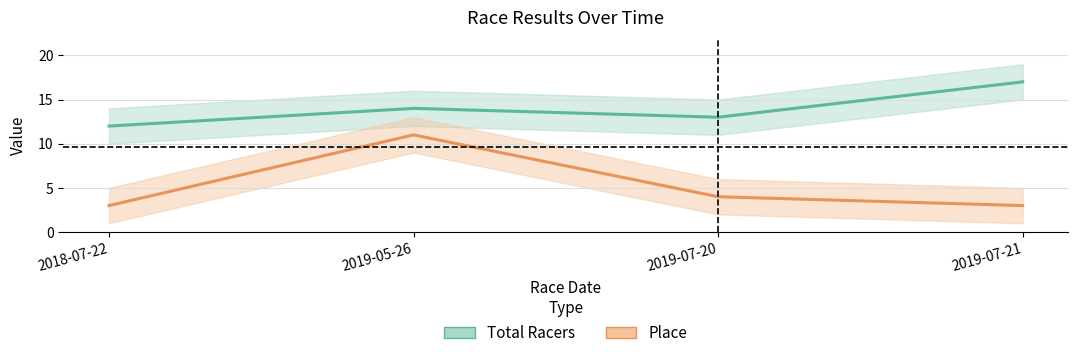

Reading left to right, list all the values displayed in this chart.

Total Racers: 12	14	13	17
Place: 3	11	4	3